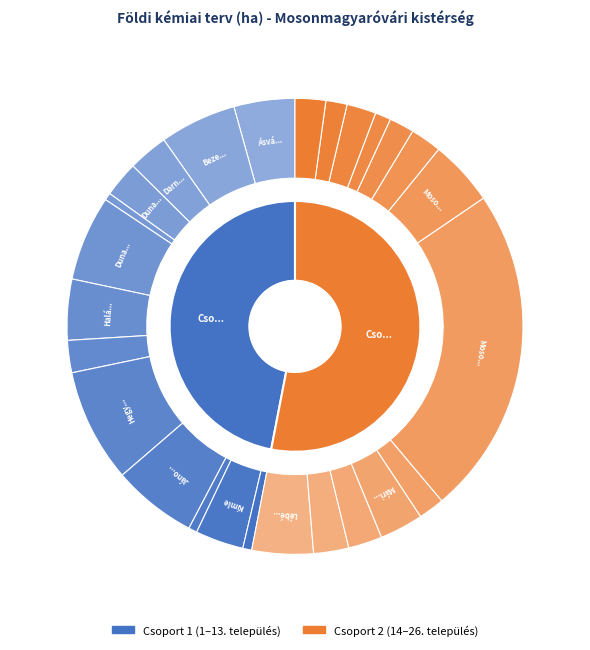

How much of the chart is everything except Dunakiliti?

97.5%